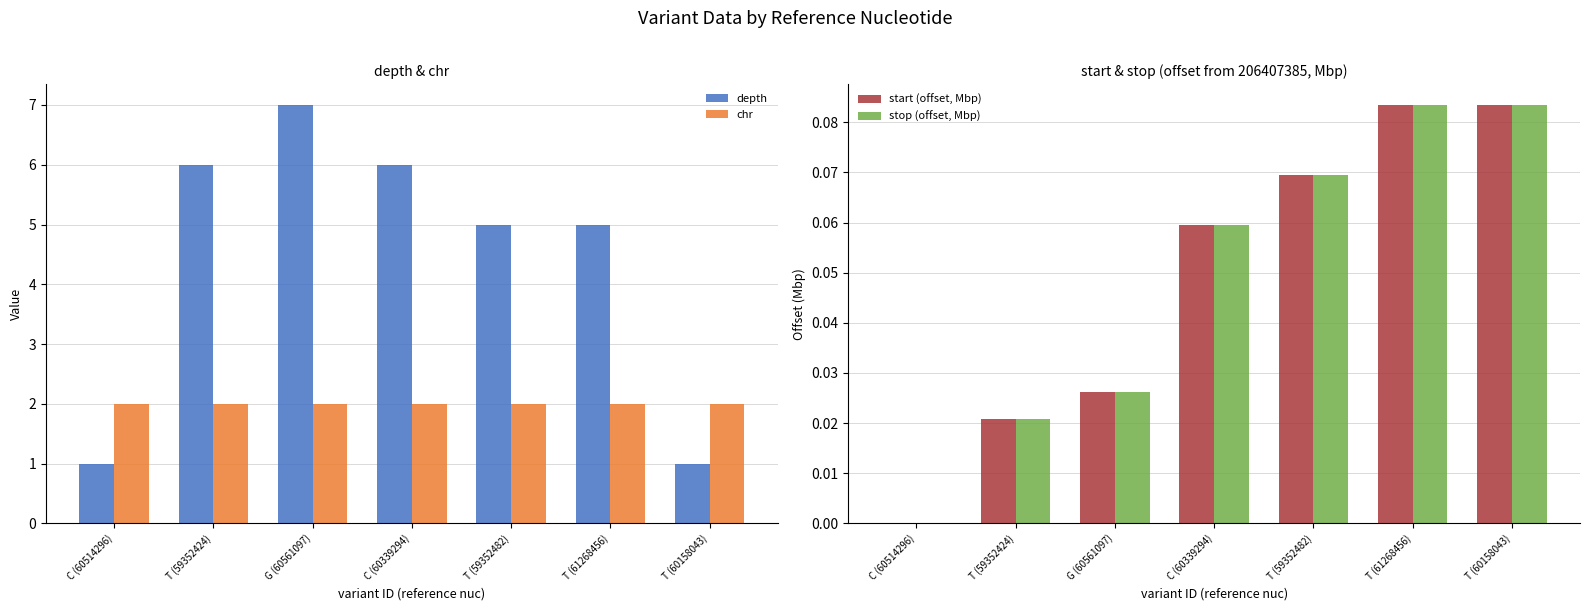

List the labels in order of stop (offset, Mbp) value, largest first.

T (60158043), T (61268456), T (59352482), C (60339294), G (60561097), T (59352424), C (60514296)